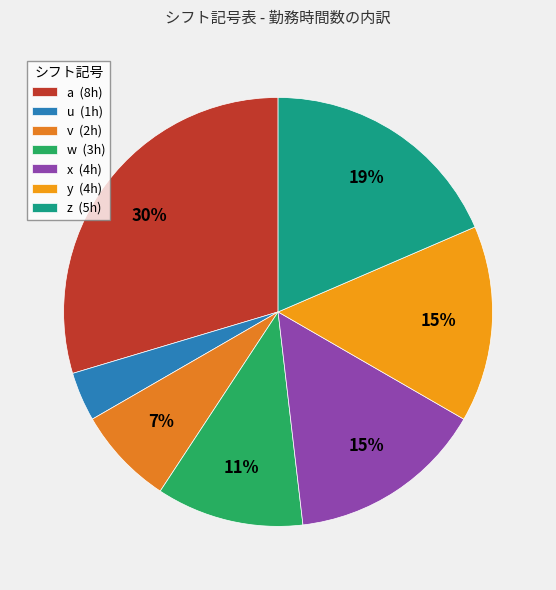

What portion of the pie excludes u?

96.3%